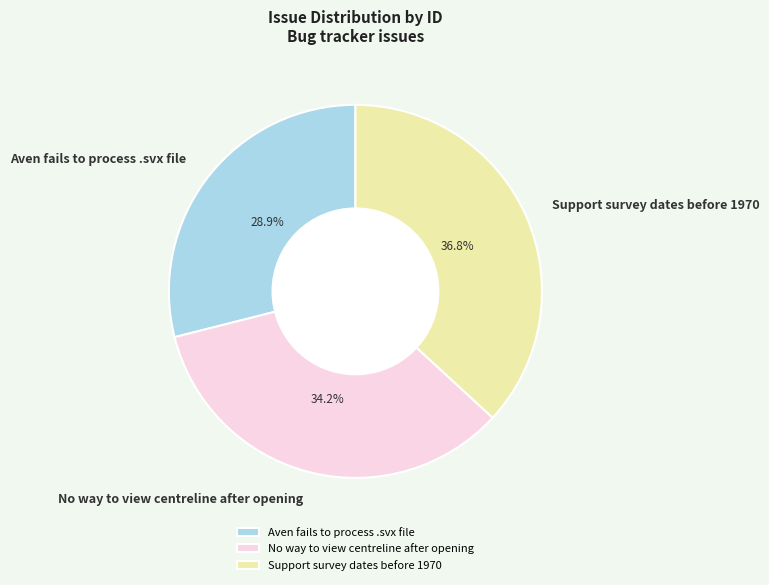

What is the ratio of the value at No way to view centreline after opening to the value at Aven fails to process .svx file?

1.2